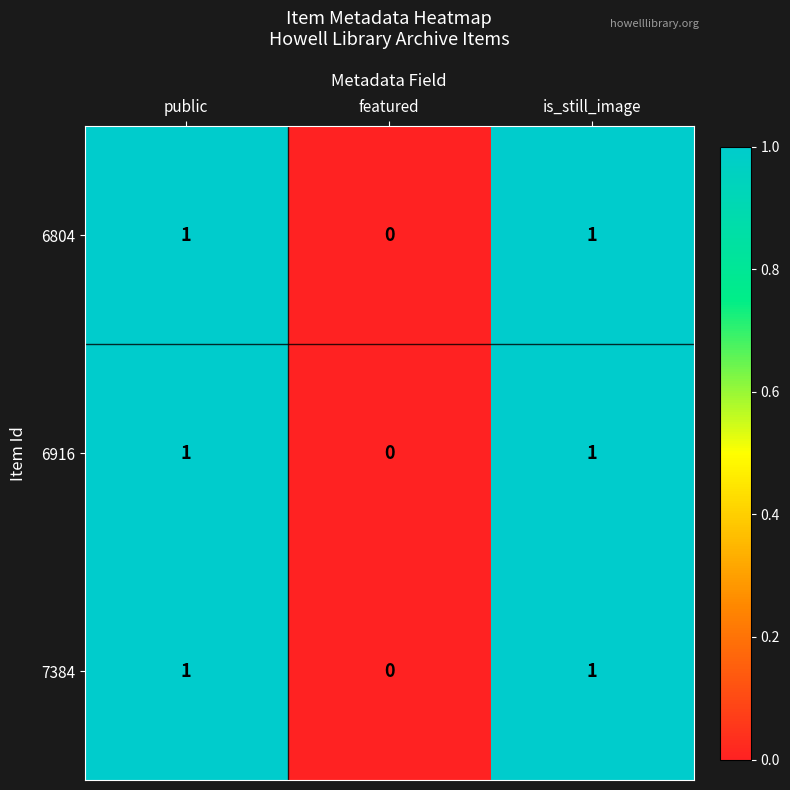

How many series are shown in this chart?

3